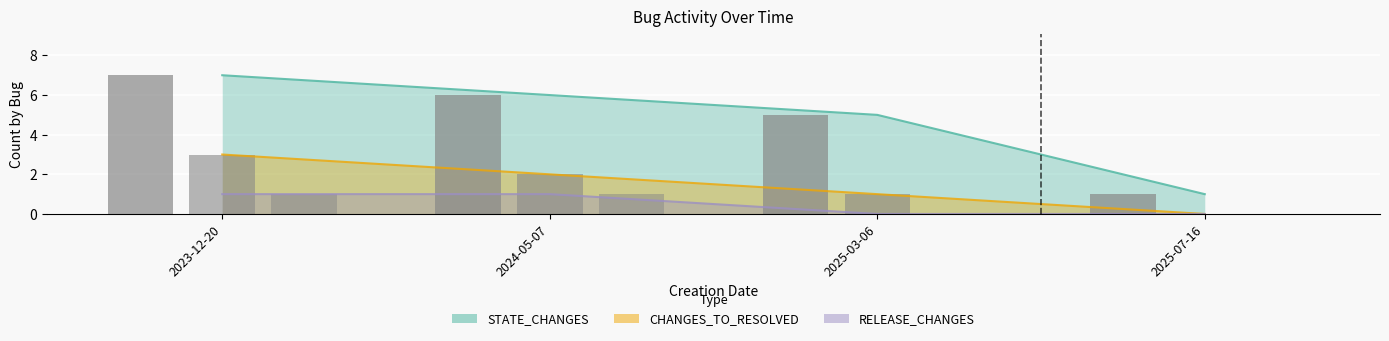

Are the bars horizontal?

No